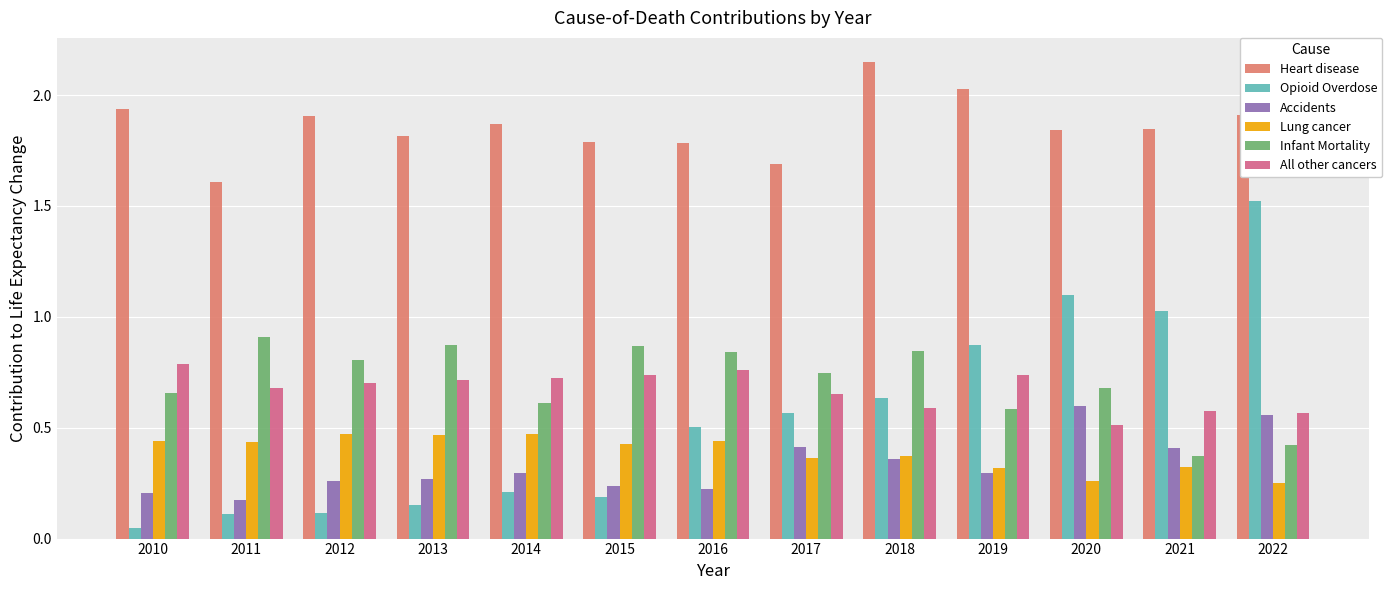

List the series in order of their peak value, highest first.

Heart disease, Opioid Overdose, Infant Mortality, All other cancers, Accidents, Lung cancer